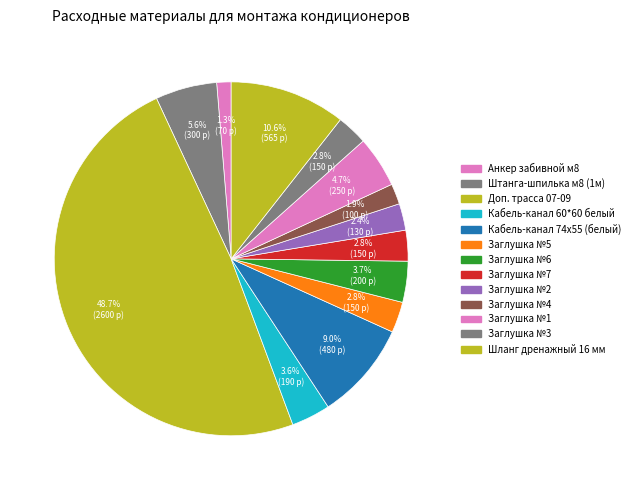

How many segments does this pie chart have?

13